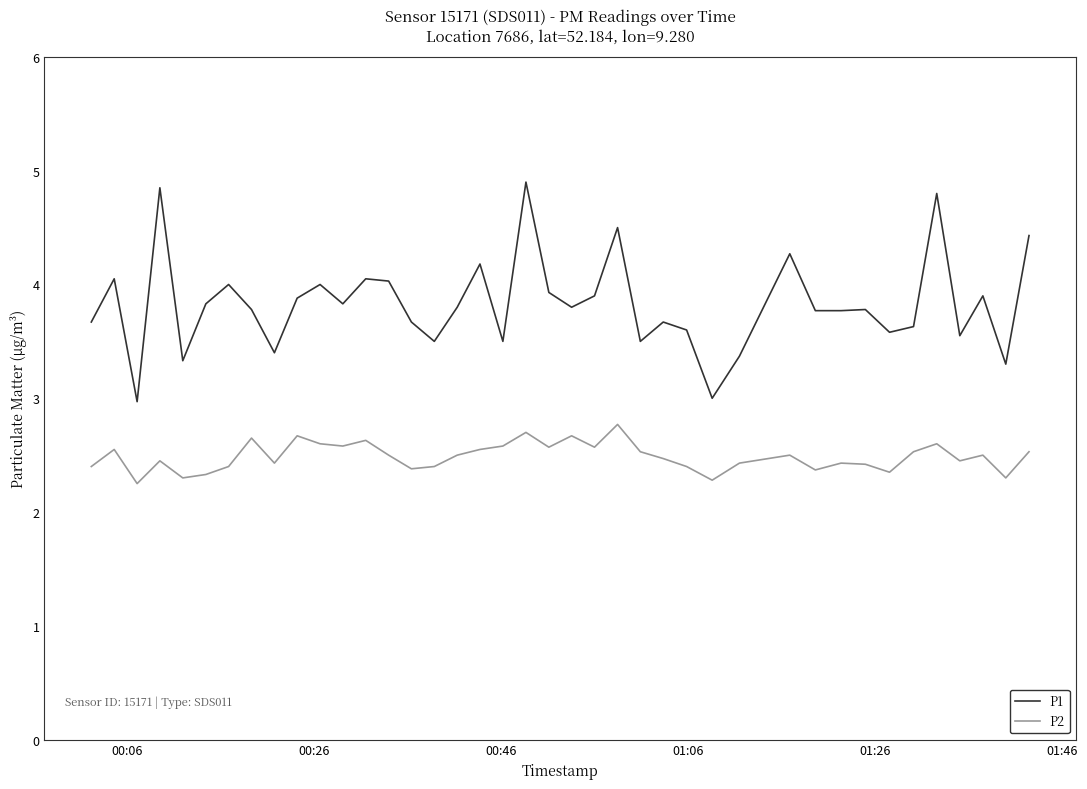

Rank the series by their maximum value, from lowest to highest.

P2, P1